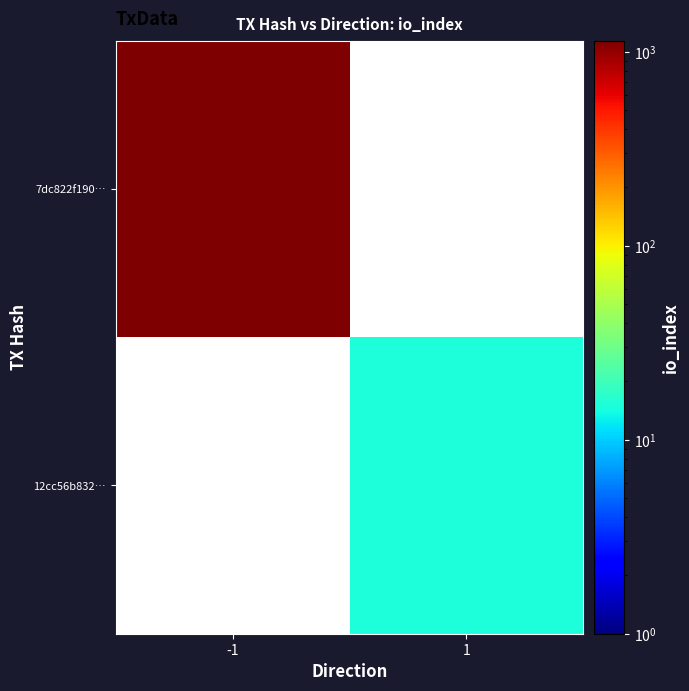

The 7dc822f190… series shows 612.8 at -1. True or false?

False